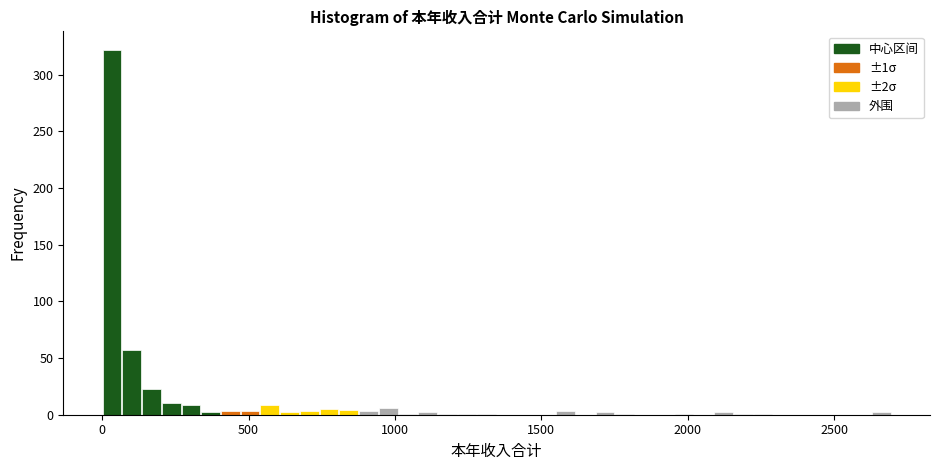

Read against the x-axis, roughly where is the centre of the tallest bar?

50